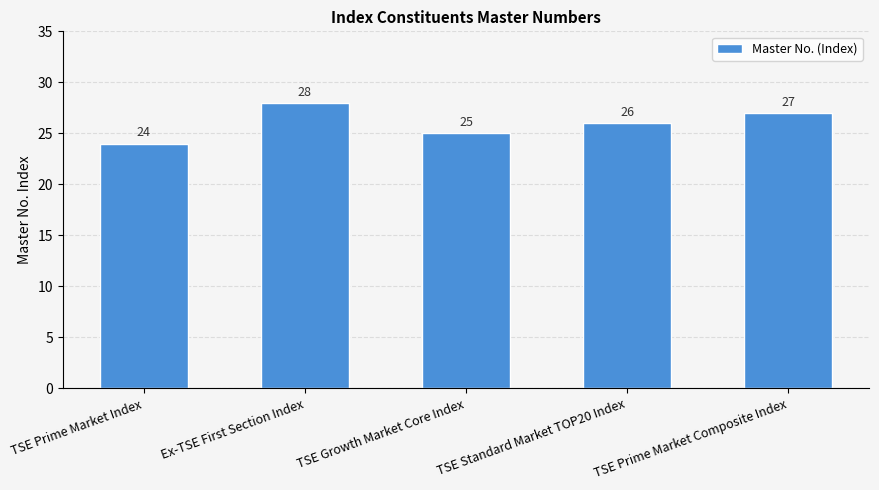

List the labels in order of value, largest first.

Ex-TSE First Section Index, TSE Prime Market Composite Index, TSE Standard Market TOP20 Index, TSE Growth Market Core Index, TSE Prime Market Index